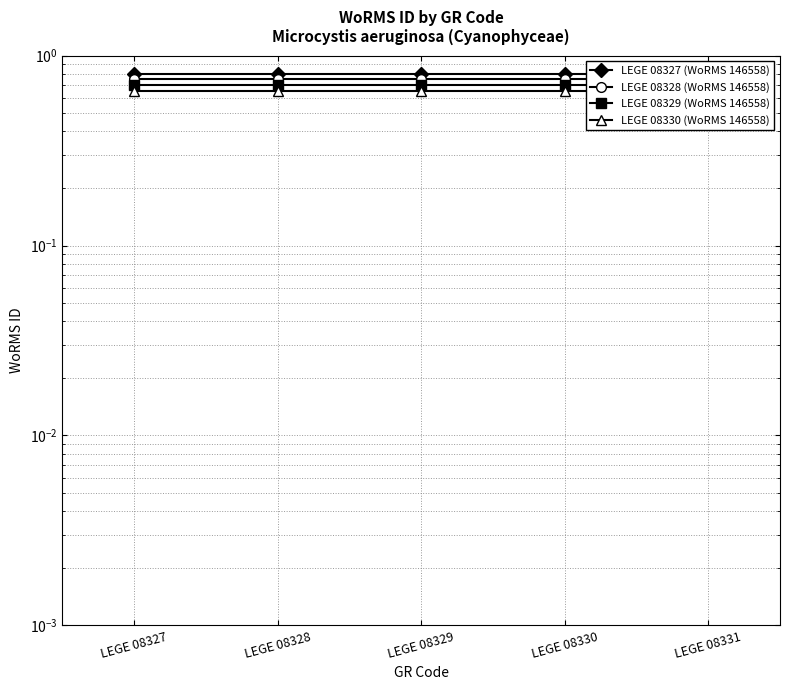

The LEGE 08329 (WoRMS 146558) series shows 0.7 at LEGE 08327. True or false?

True